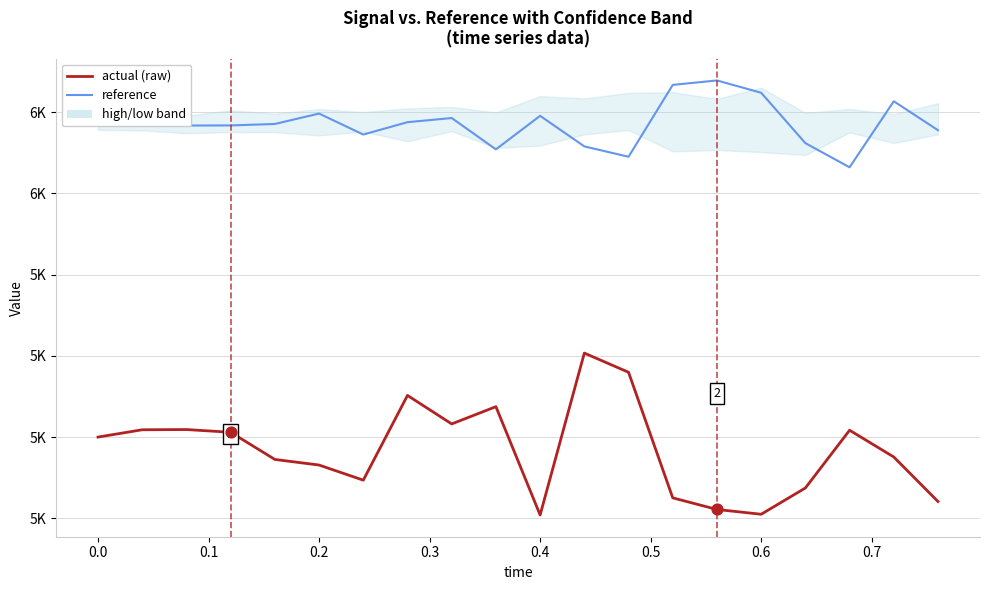

At how many categories does at least one series exceed 5811?

4